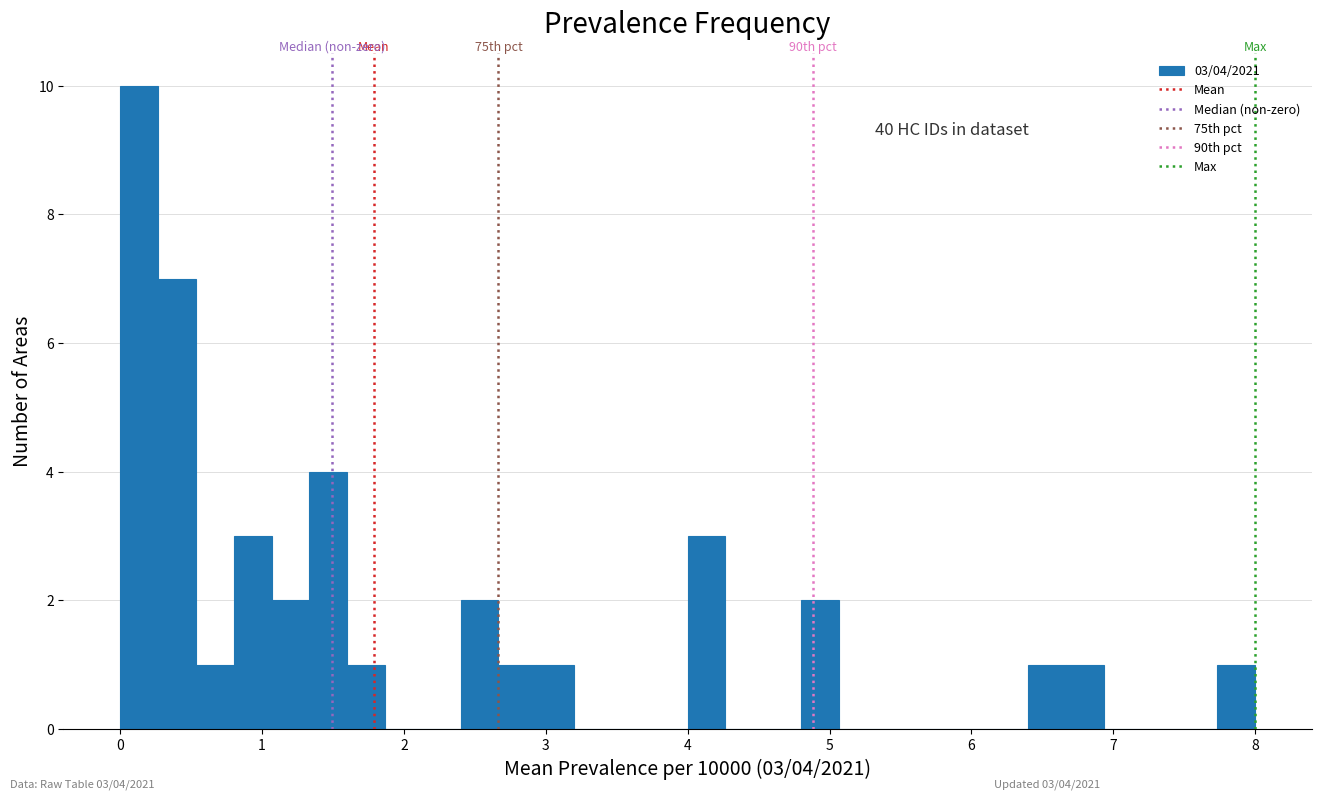

Read against the x-axis, roughly where is the centre of the tallest bar?

0.1